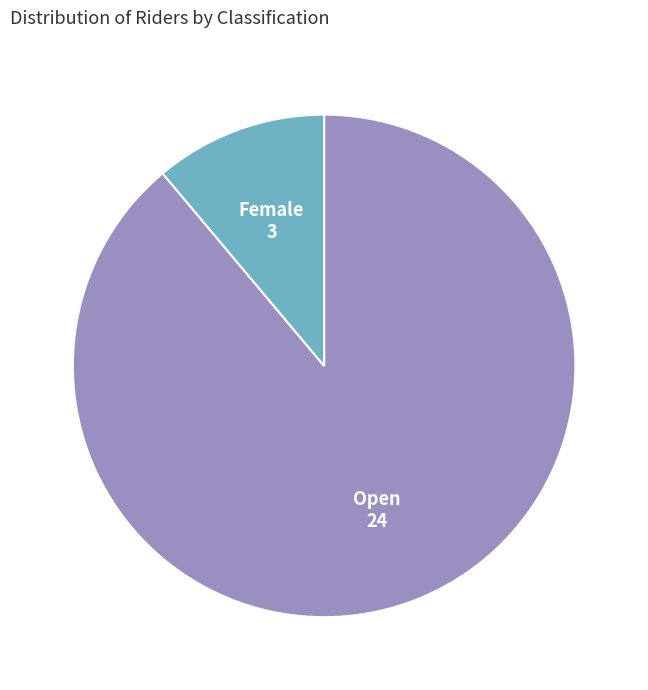

Is it true that Female is 11% of the pie?

True